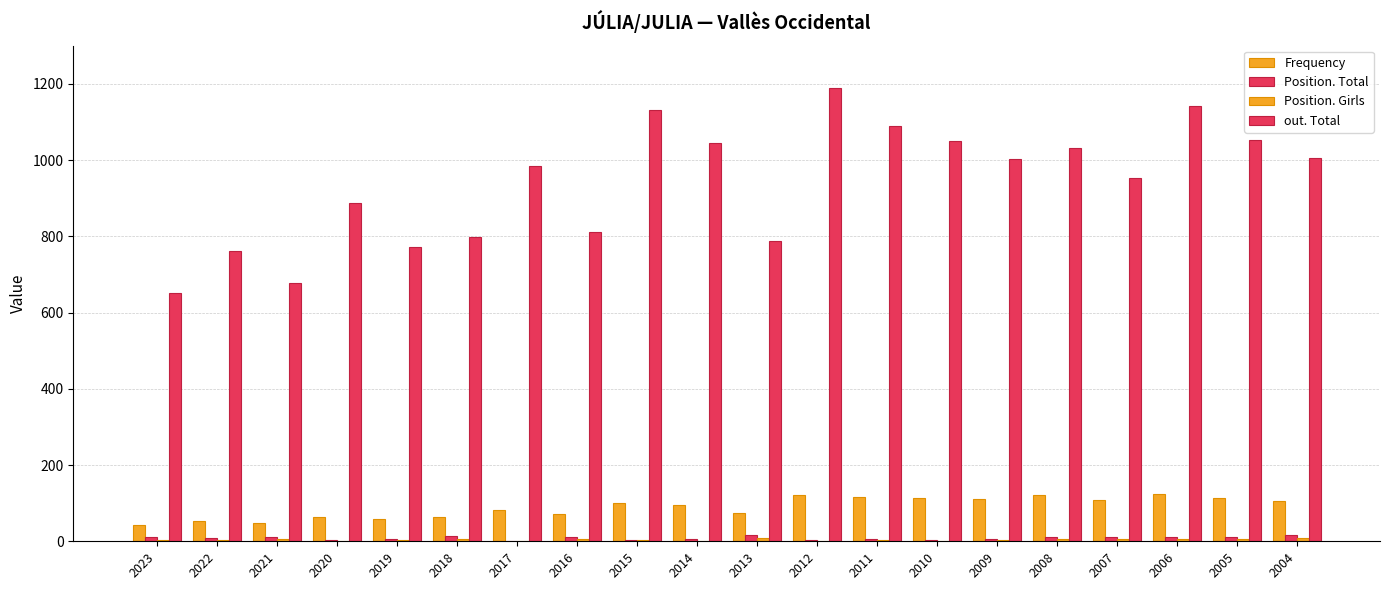

At which category is the sum across all series the highest?

2012